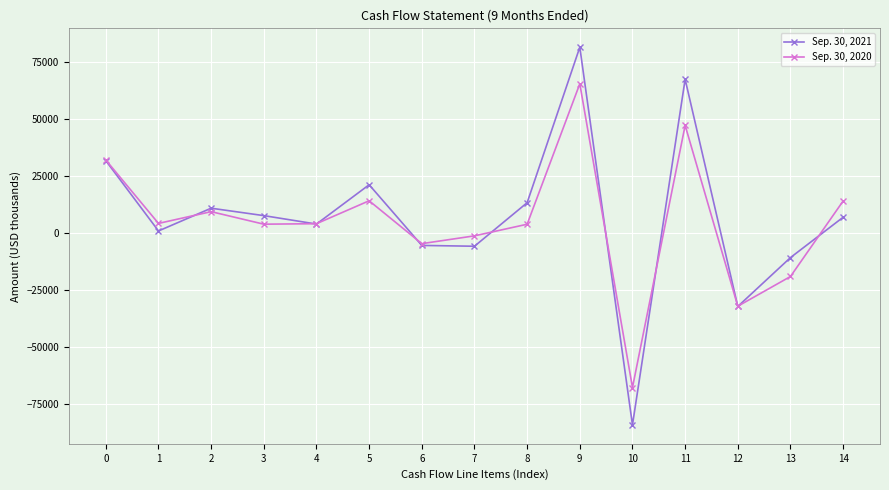

True or false: Sep. 30, 2021 has more than 2 interior local peaks.

True